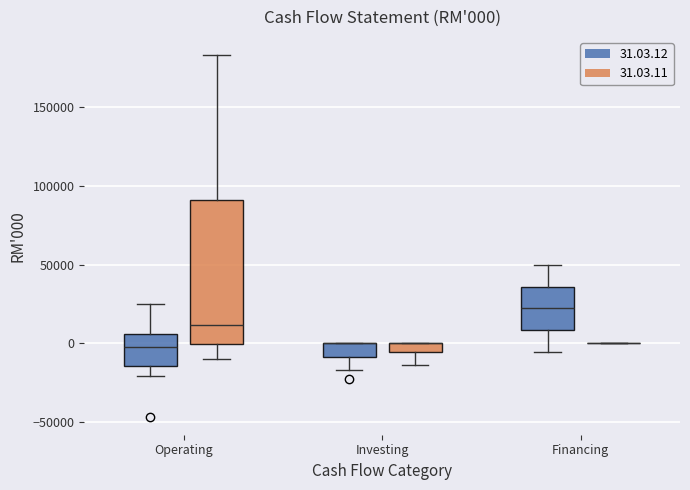

Comparing the boxes themselves (not the whiskers), which one is the tallest?

Operating (31.03.11)